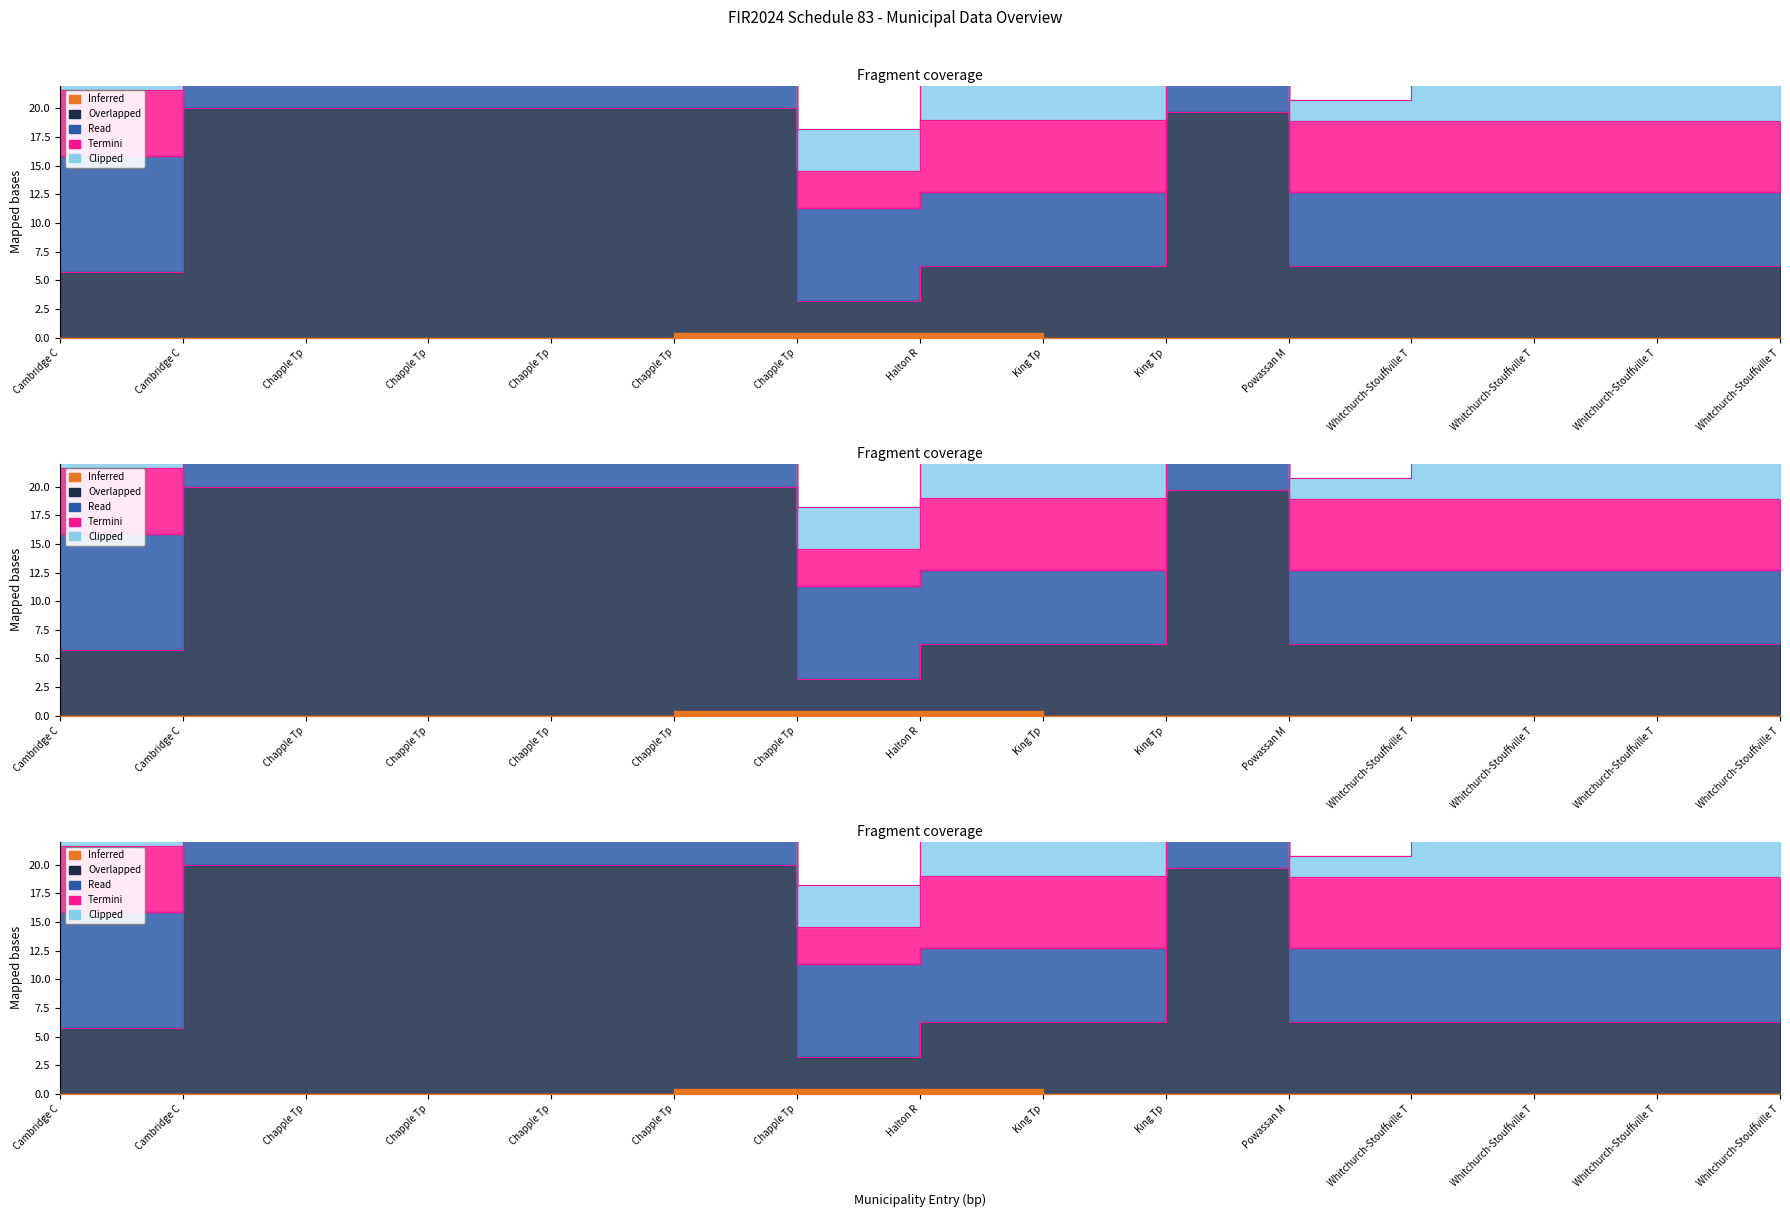

What is the value of the 5th point from the left?

20.0